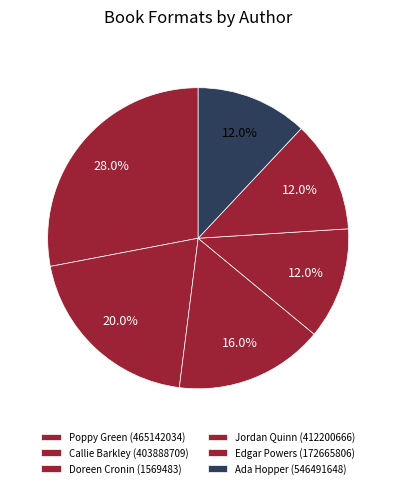

Is there a majority slice in this chart?

No